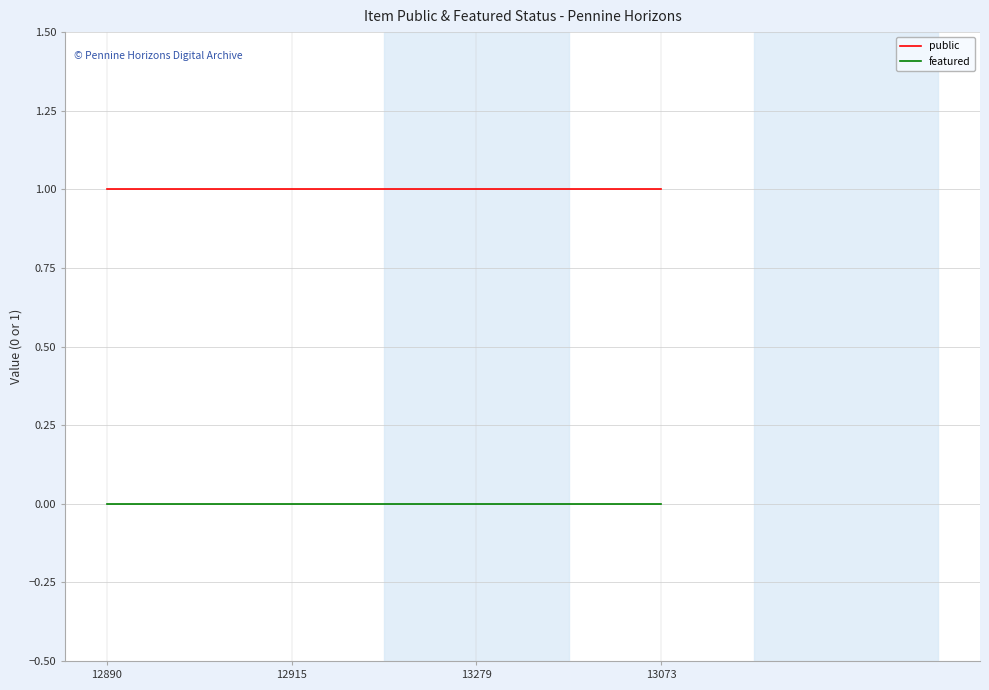

What position from the right is 13073?

1